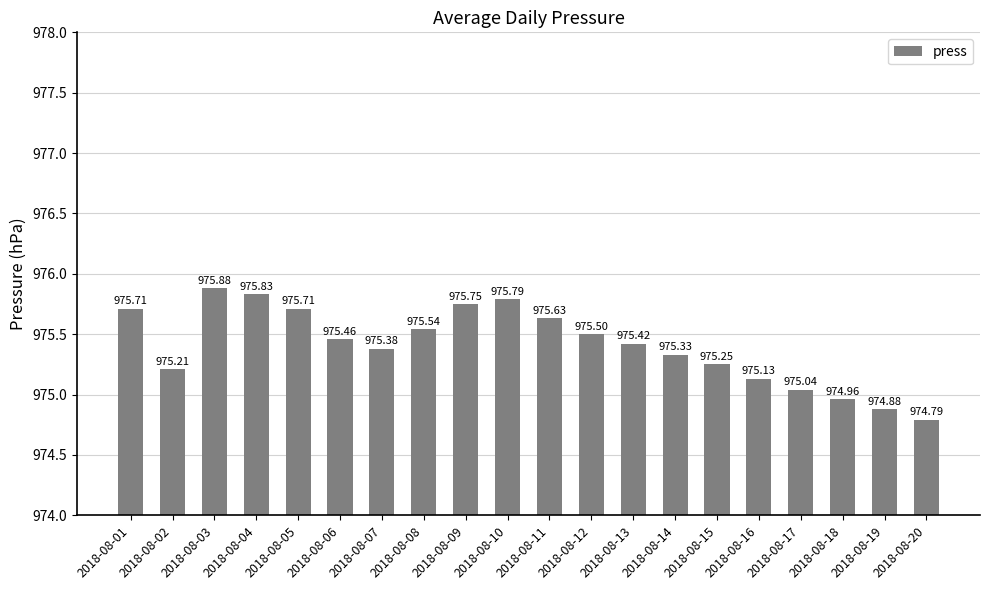

What is the sum of all values?

19508.2